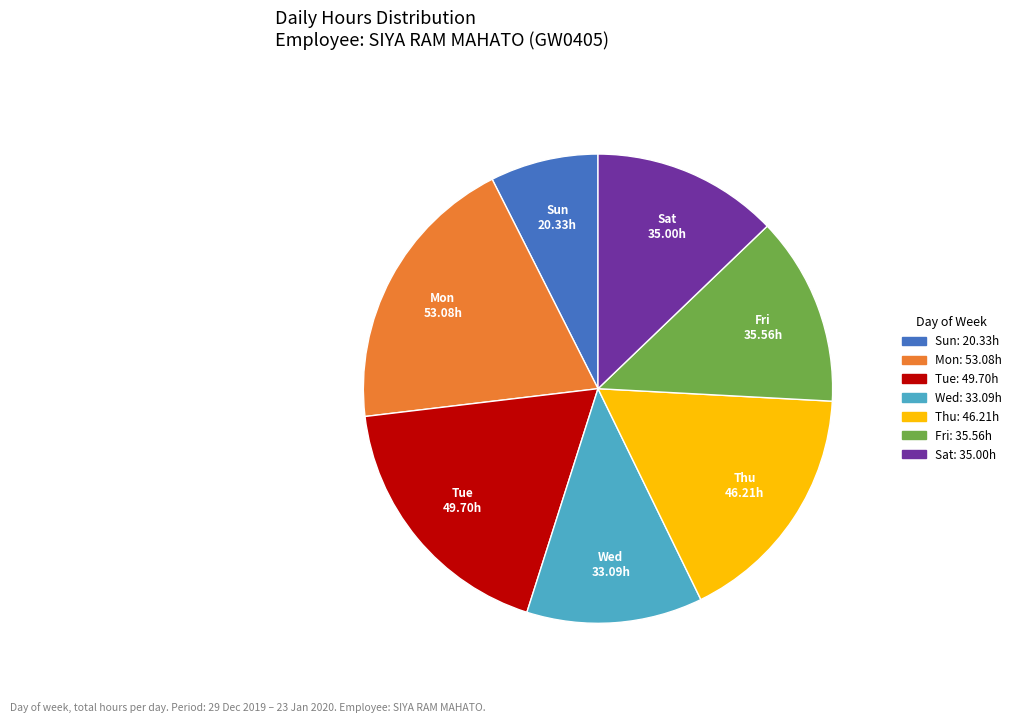

Is there any slice that represents more than half of the pie?

No